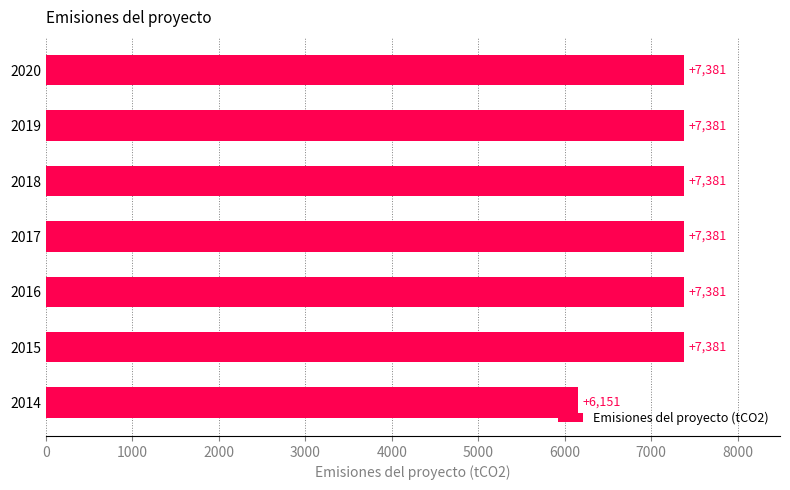

The chart shows a value of 6151.2 at 2014. True or false?

True